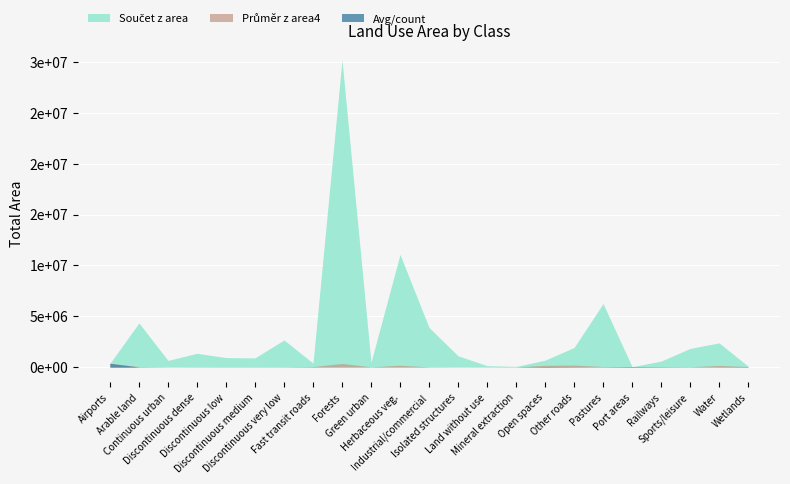

Does the chart display data point markers on the line(s)?

No